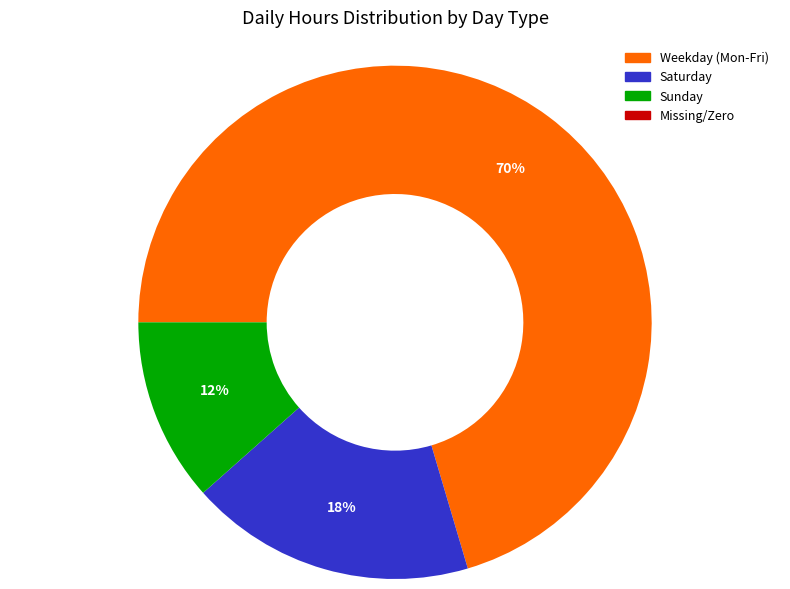

Is there any slice that represents more than half of the pie?

Yes